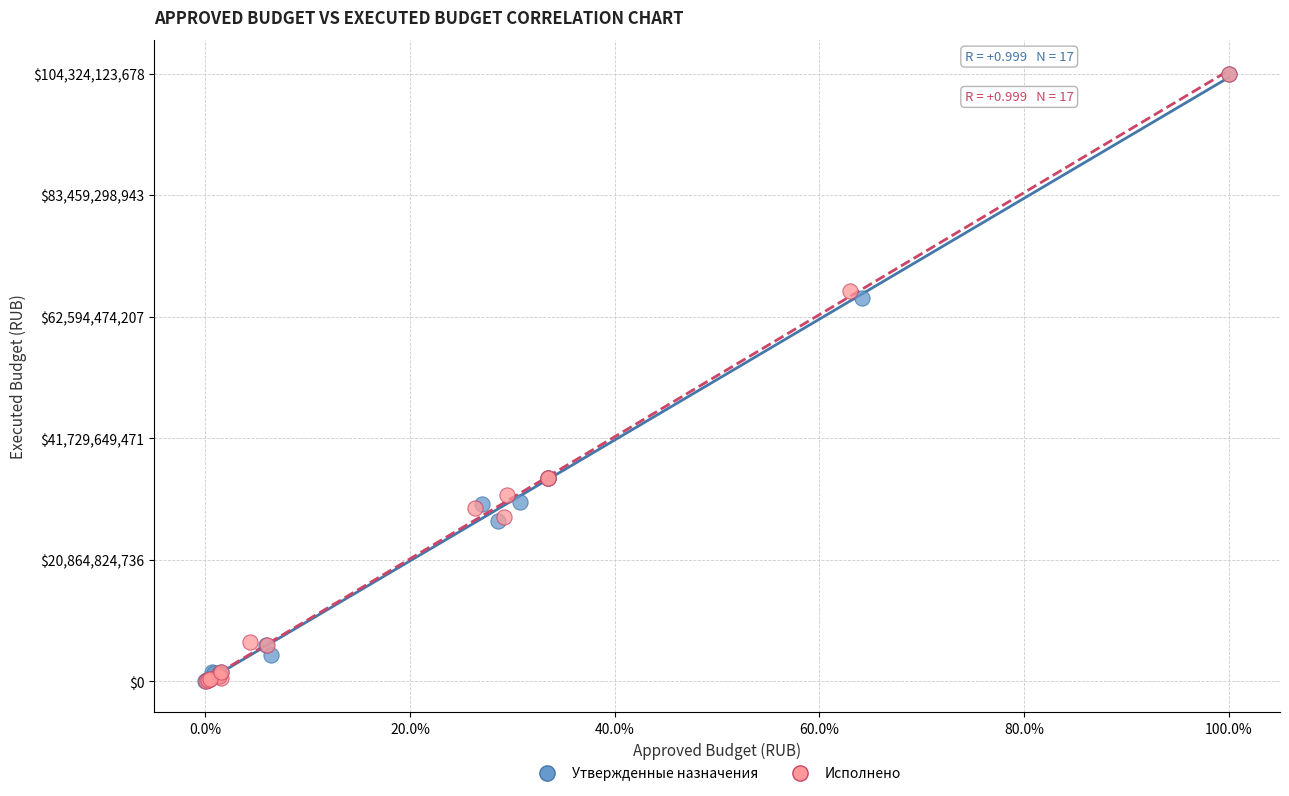

What are all the series names shown in the legend?

Утвержденные назначения, Исполнено